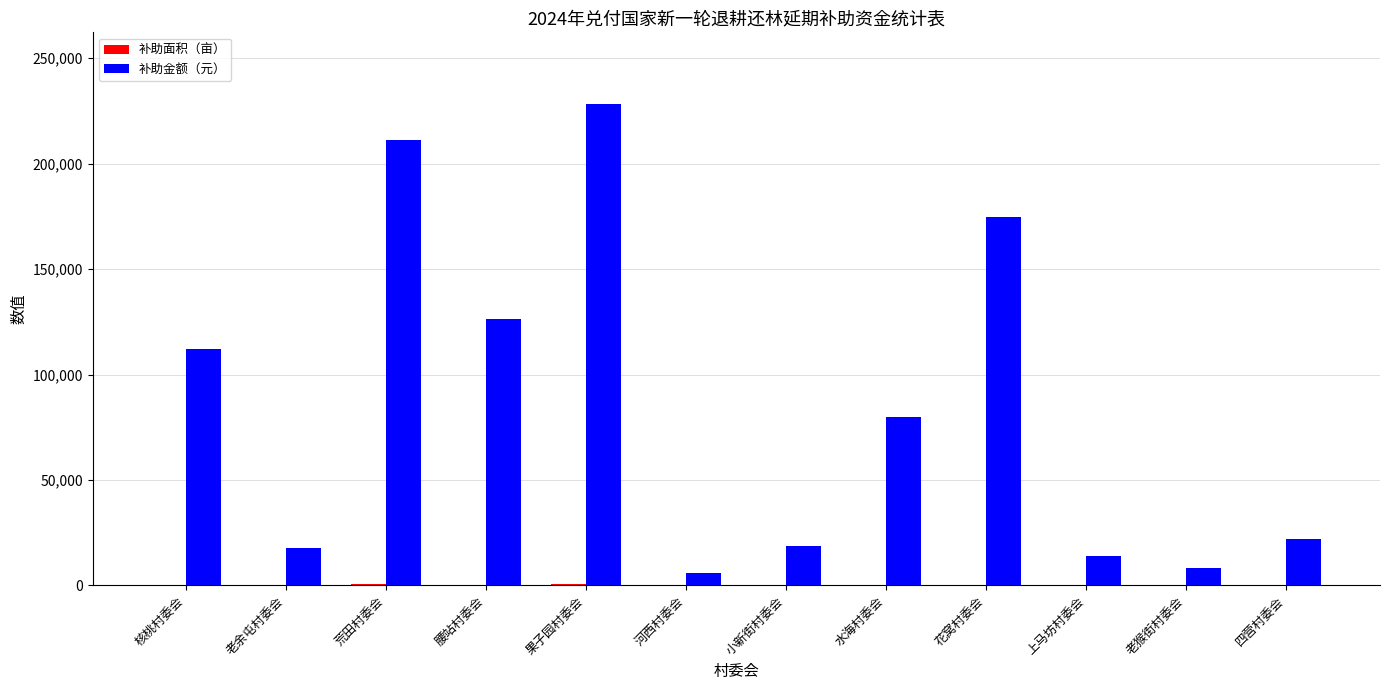

Is it true that 补助金额（元） equals 228040.0 at 果子园村委会?

True